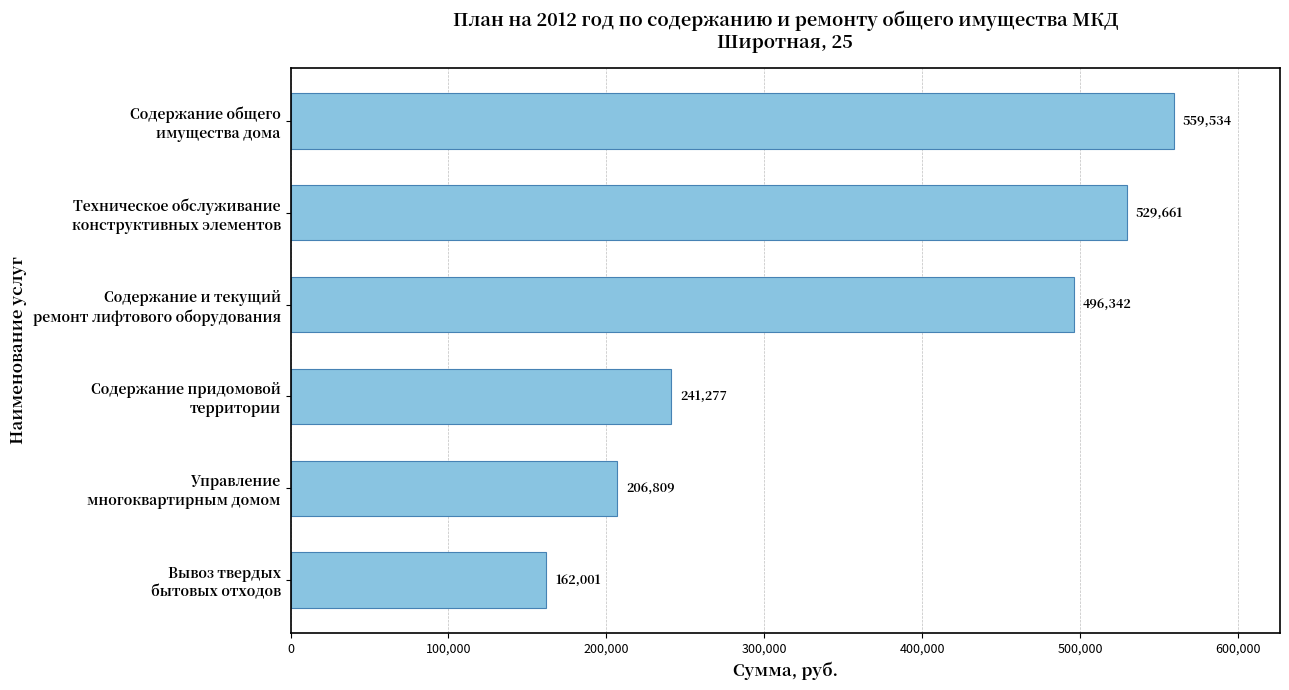

What is the smallest value displayed?

162000.5